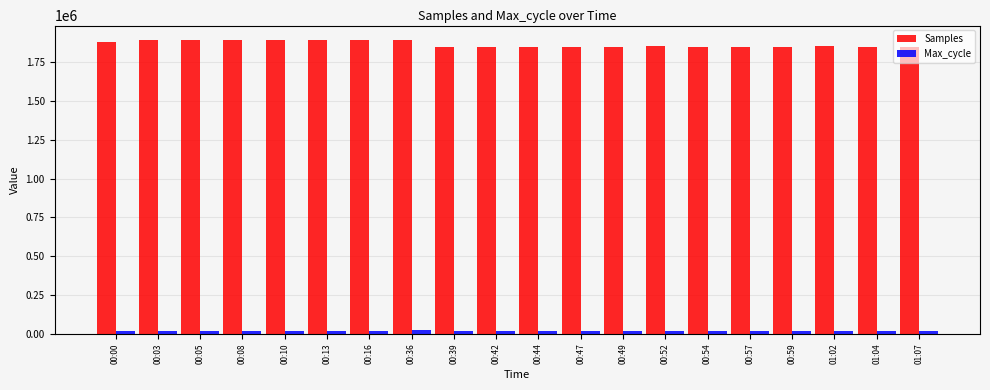

Which series has the largest range (max minus min)?

Samples